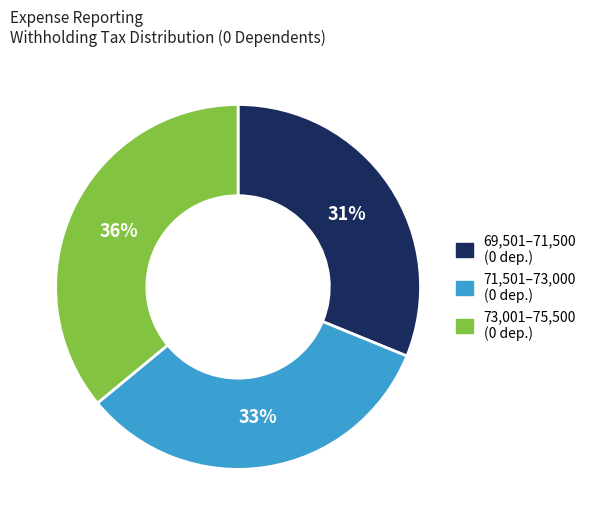

Is there any slice that represents more than half of the pie?

No